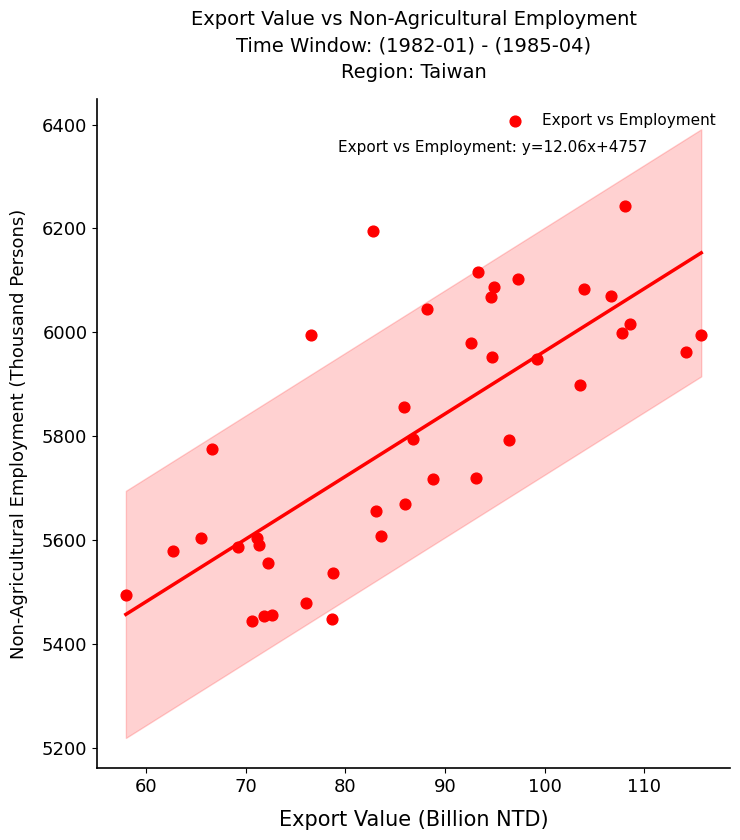

What is the range of Y values (max minus min)?

798